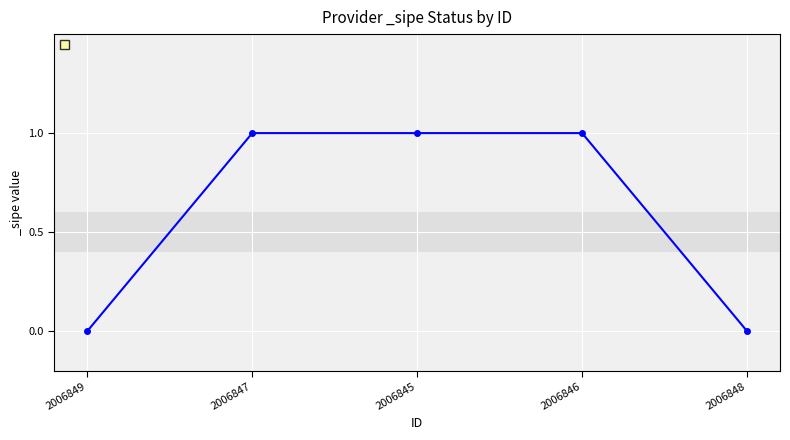

What is the greatest value displayed?

1